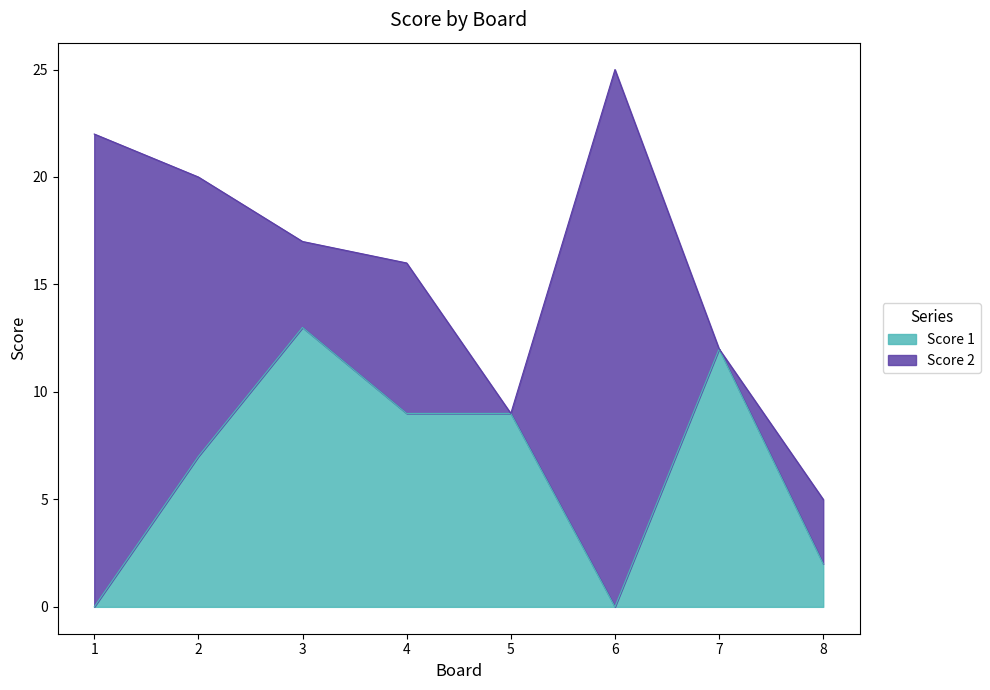

Approximately how many times larger is the value at 7 compared to 5?

1.3